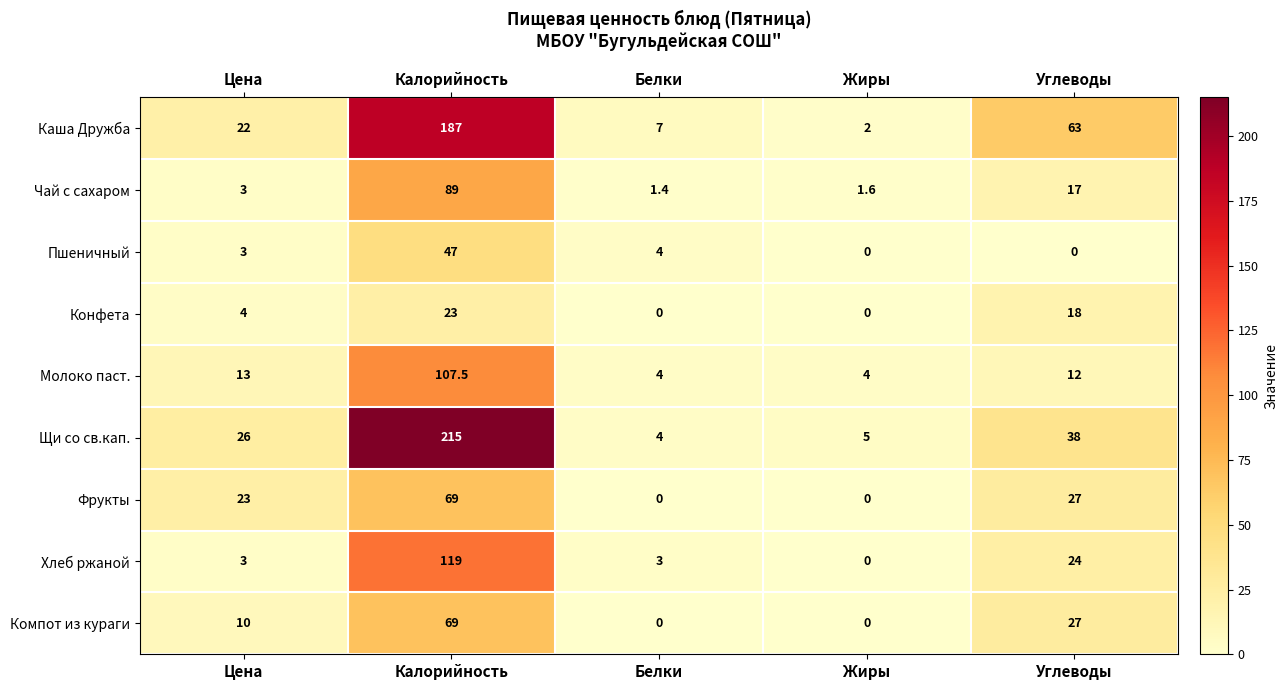

Where does the Молоко паст. series first go above 12?

Цена